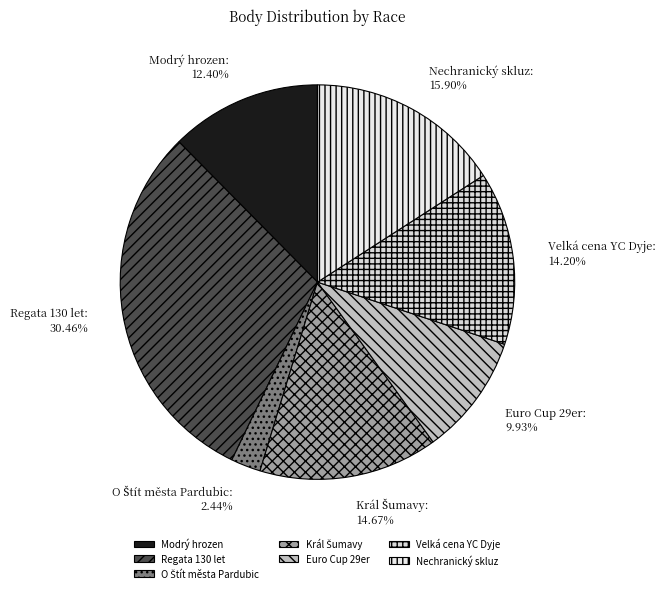

Between Velká cena YC Dyje and Modrý hrozen, which is larger?

Velká cena YC Dyje